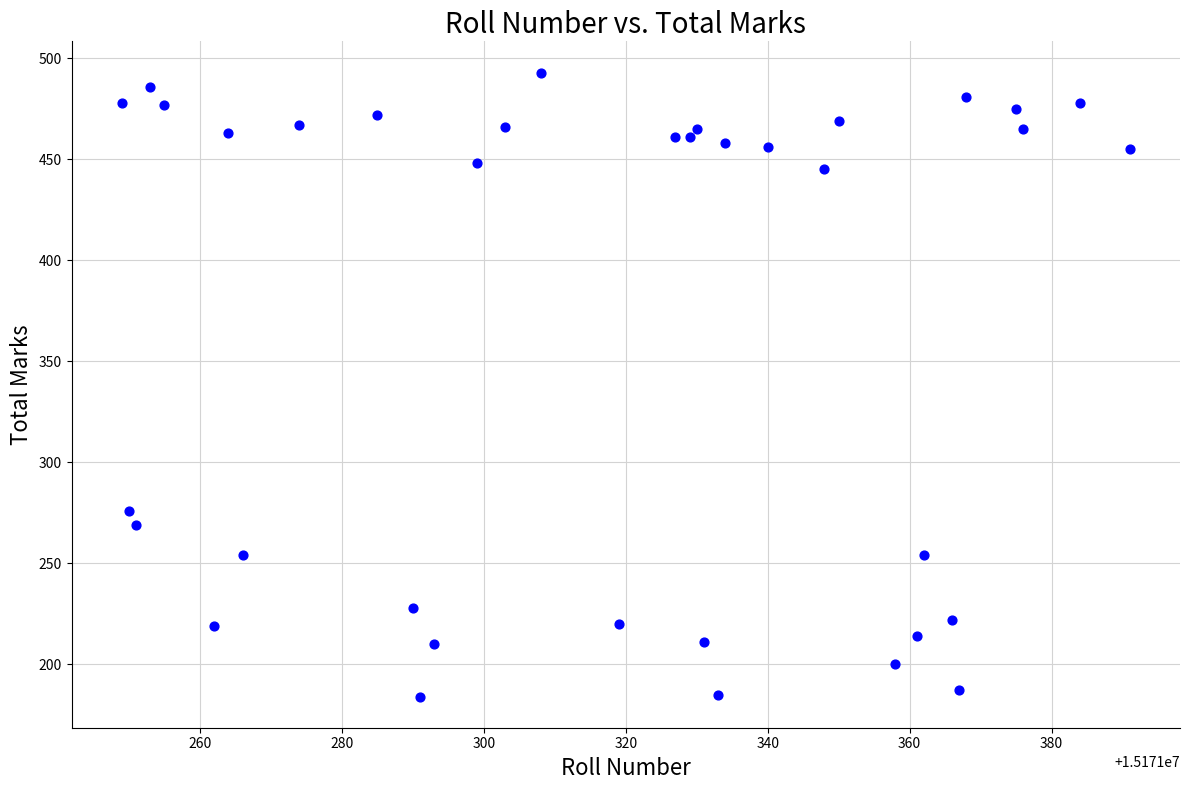

What Y value in the scatter plot is closest to 338?

276